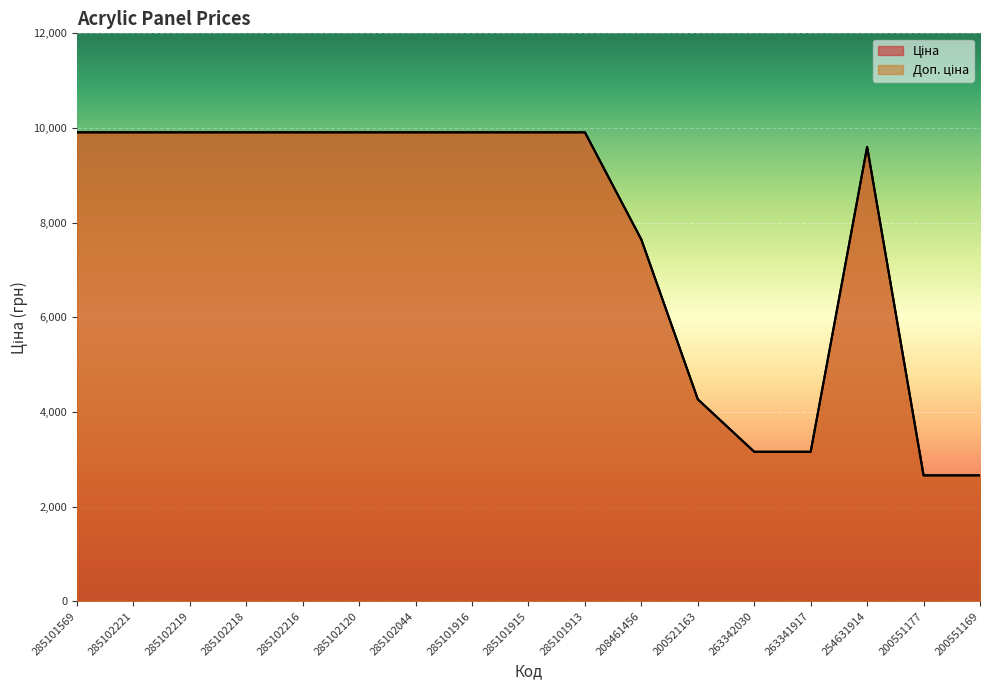

What is the minimum value for Доп. ціна?

2660.0